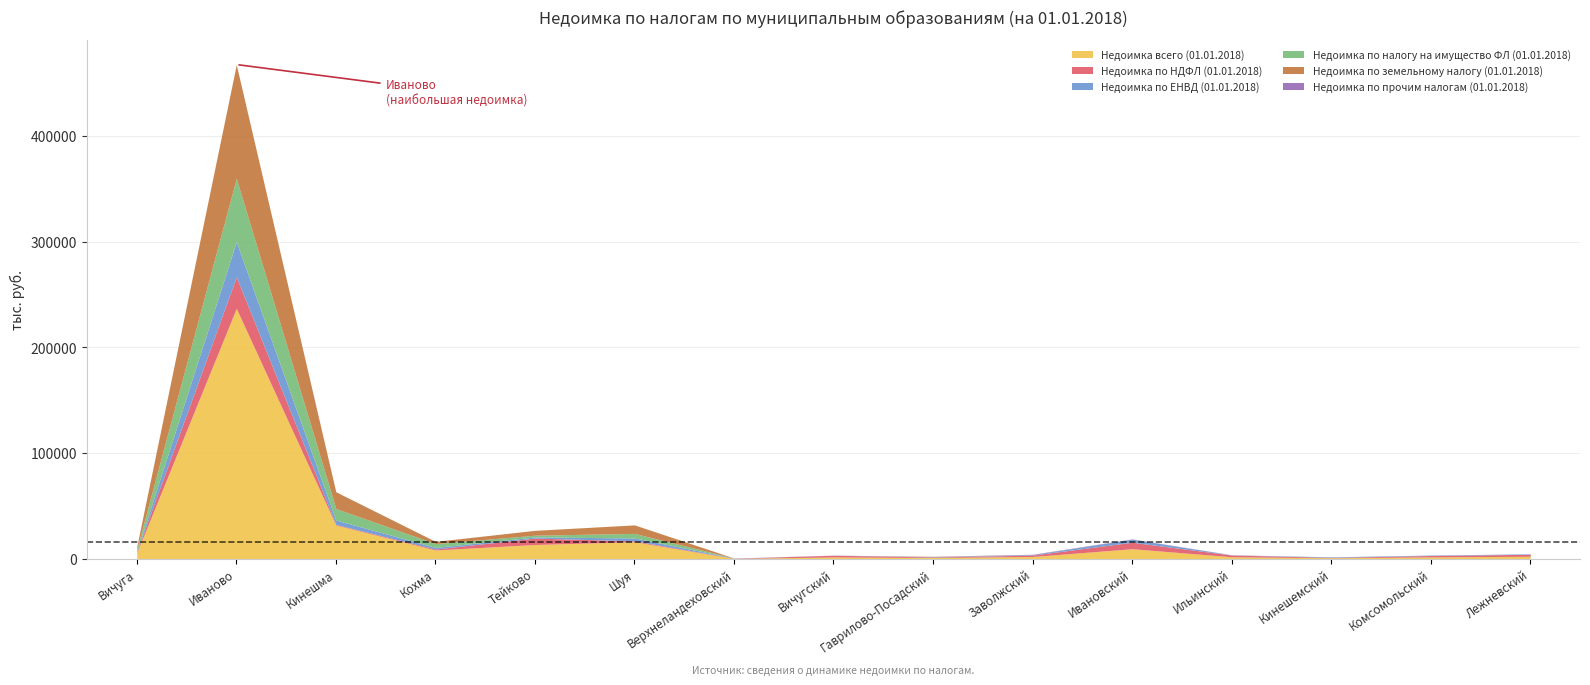

Between Иваново and Тейково, which series saw the biggest shift?

Недоимка всего (01.01.2018)